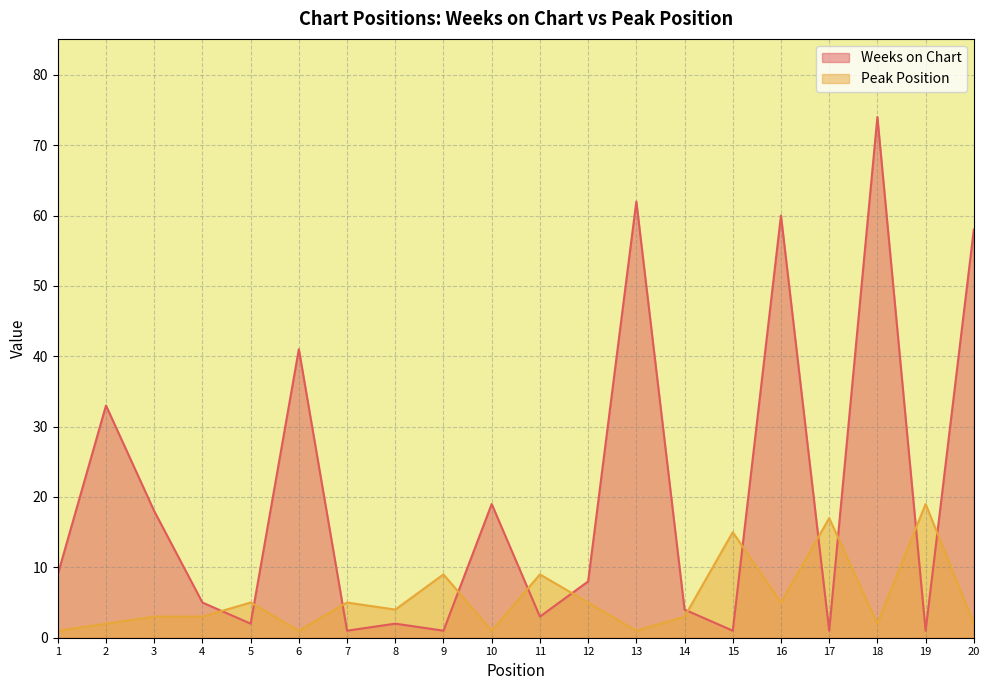

True or false: Peak Position has more than 2 points higher than both neighbors.

True